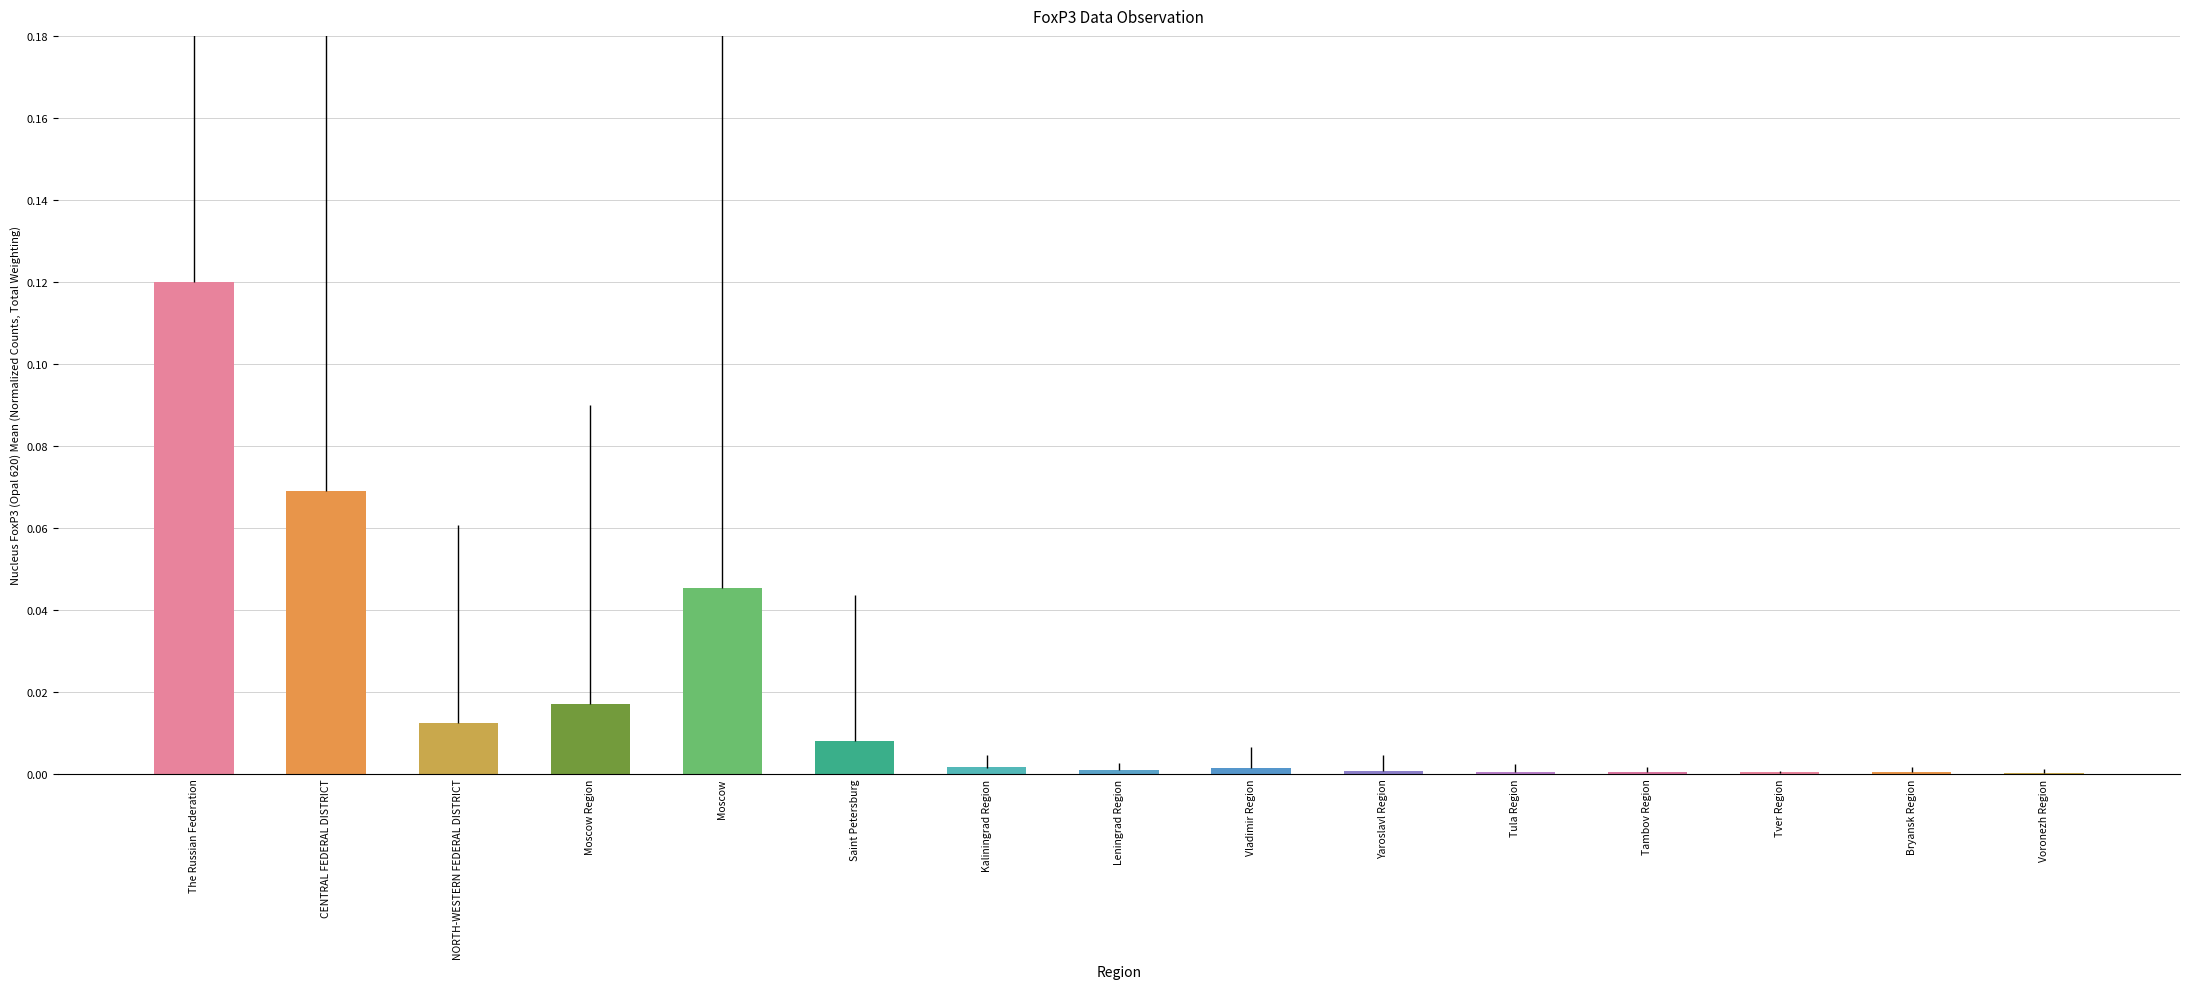

Which category has the highest value across all series?

The Russian Federation